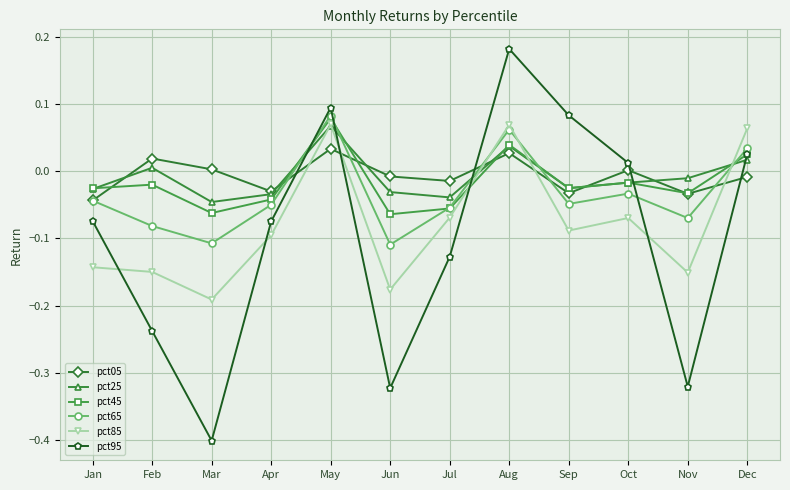

At which label is pct95 closest to 0?

Oct